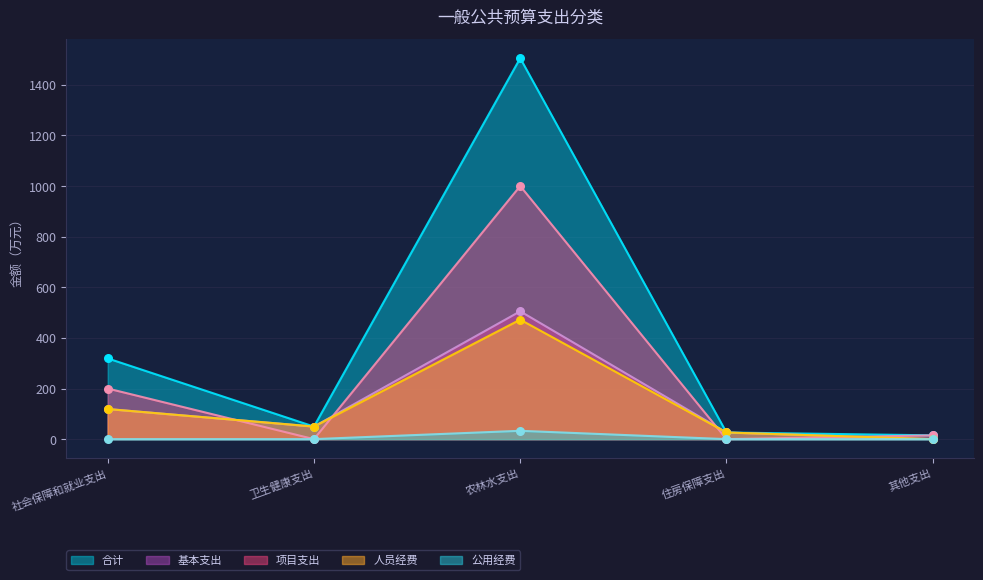

What are all the series names shown in the legend?

合计, 基本支出, 项目支出, 人员经费, 公用经费